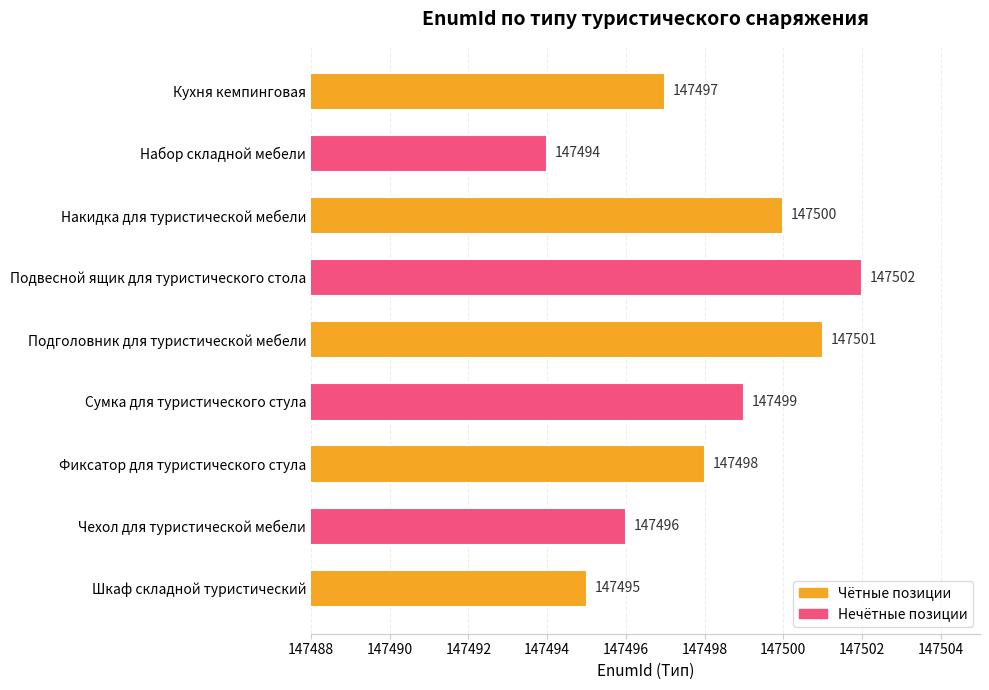

Is it true that the value at Фиксатор для туристического стула is 147498?

True